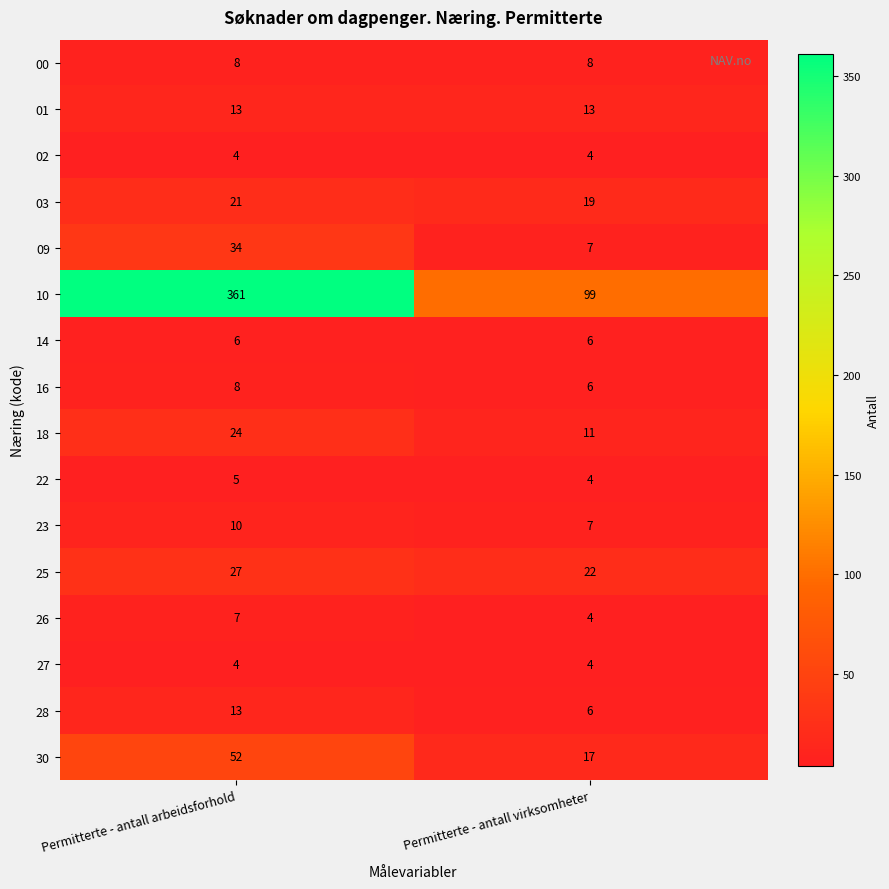

What is the sum of the 01 values at Permitterte - antall arbeidsforhold and Permitterte - antall virksomheter?

26